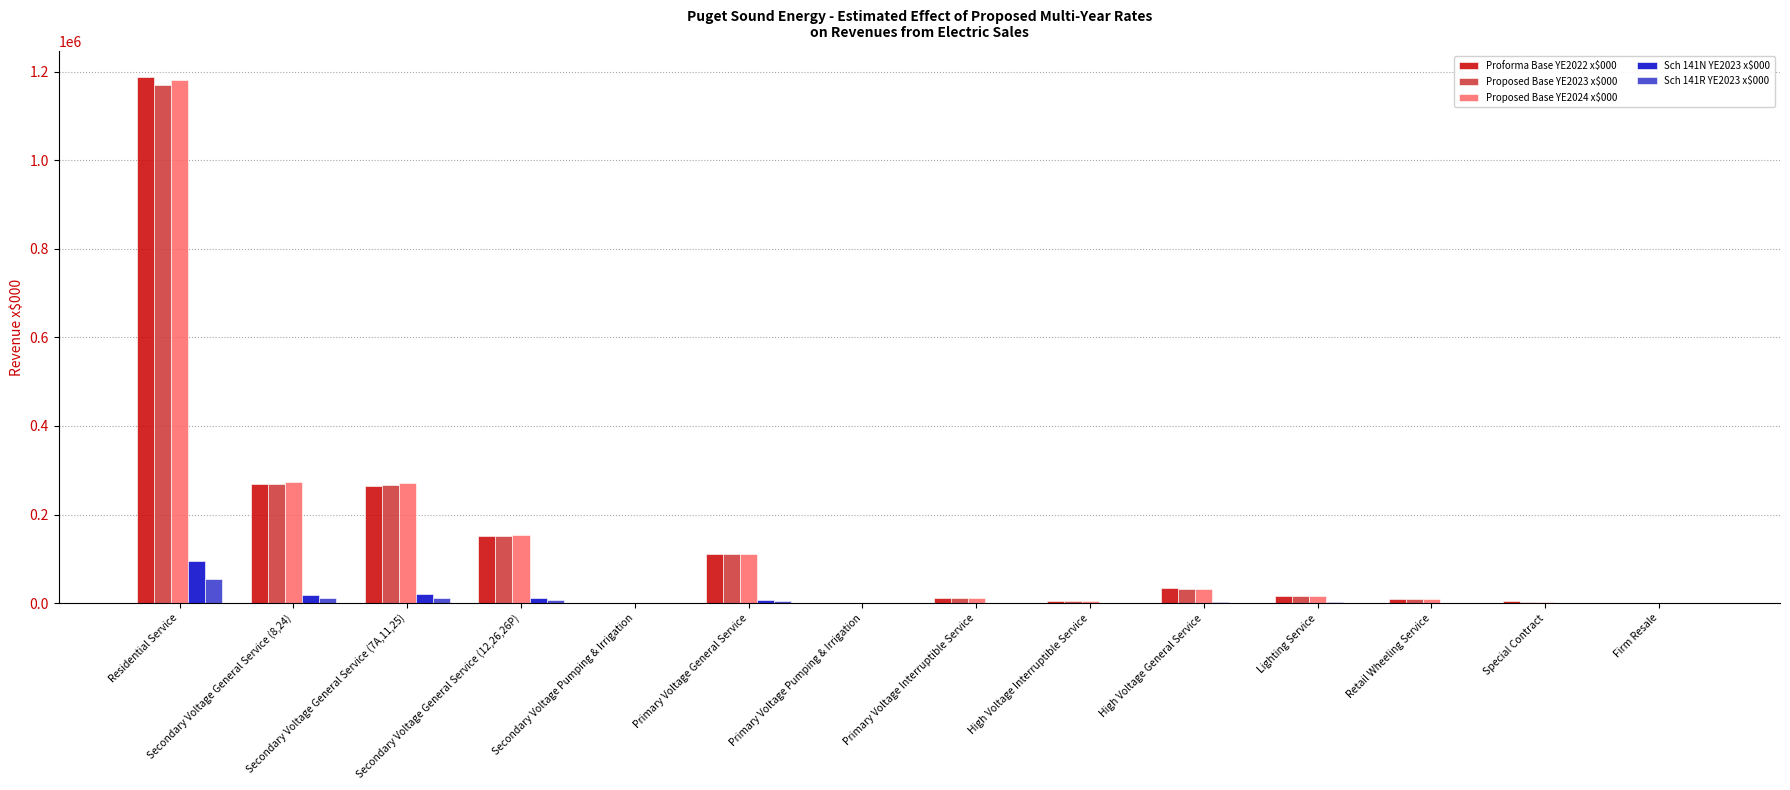

What is the maximum value shown in the chart?

1187105.3